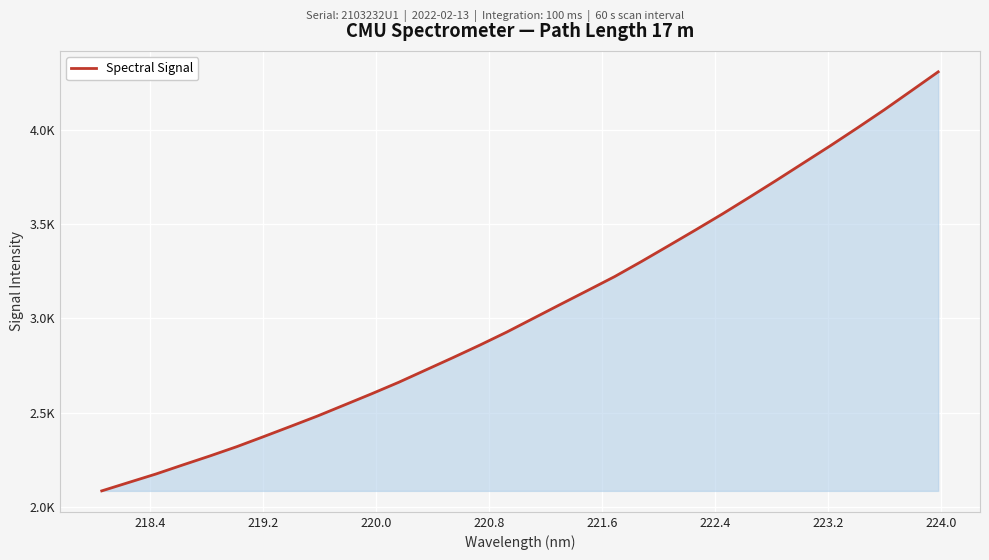

What is the smallest value displayed?

2085.9